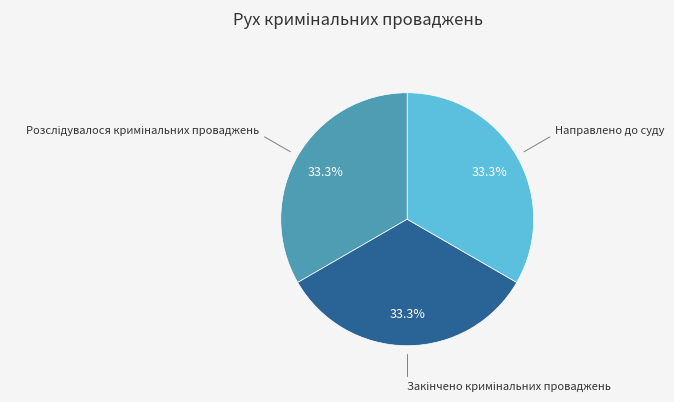

How many slices are in this pie chart?

3